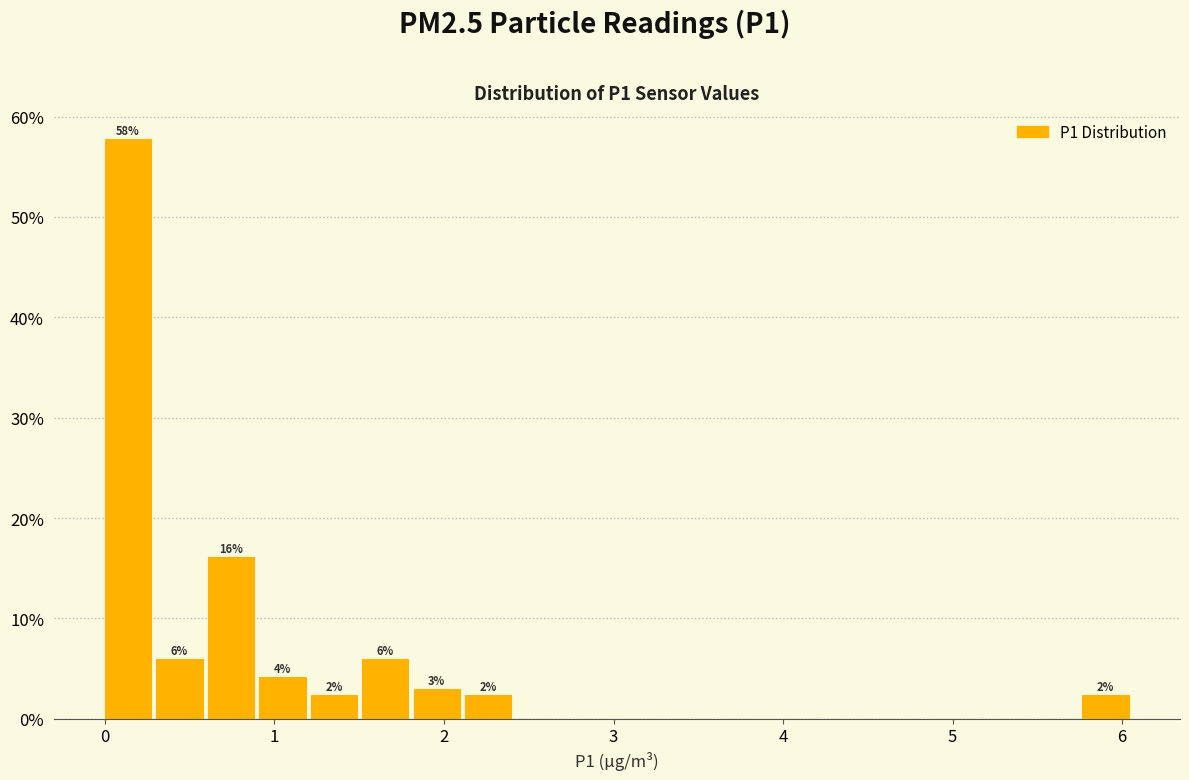

Around what value on the x-axis is the tallest bar? Give the approximate position of its centre, as read against the axis.

0.1